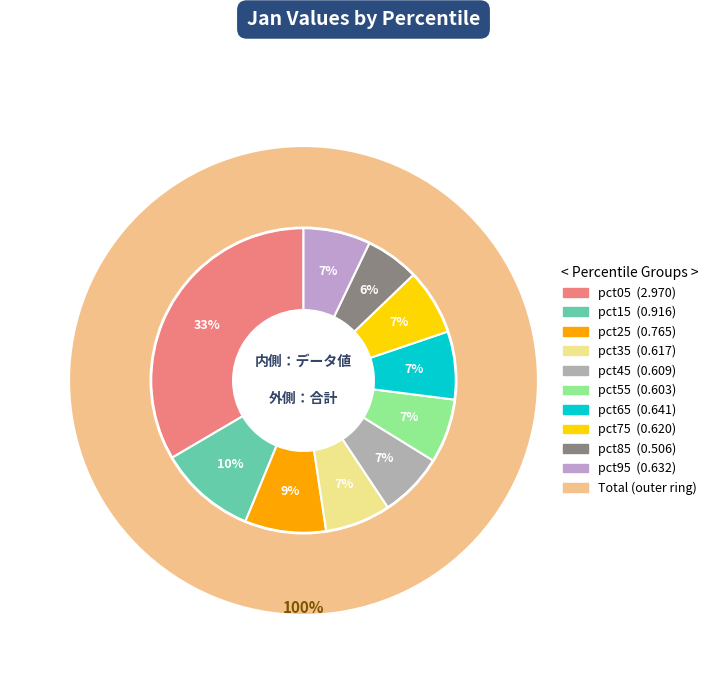

Between pct95 and pct55, which is larger?

pct95